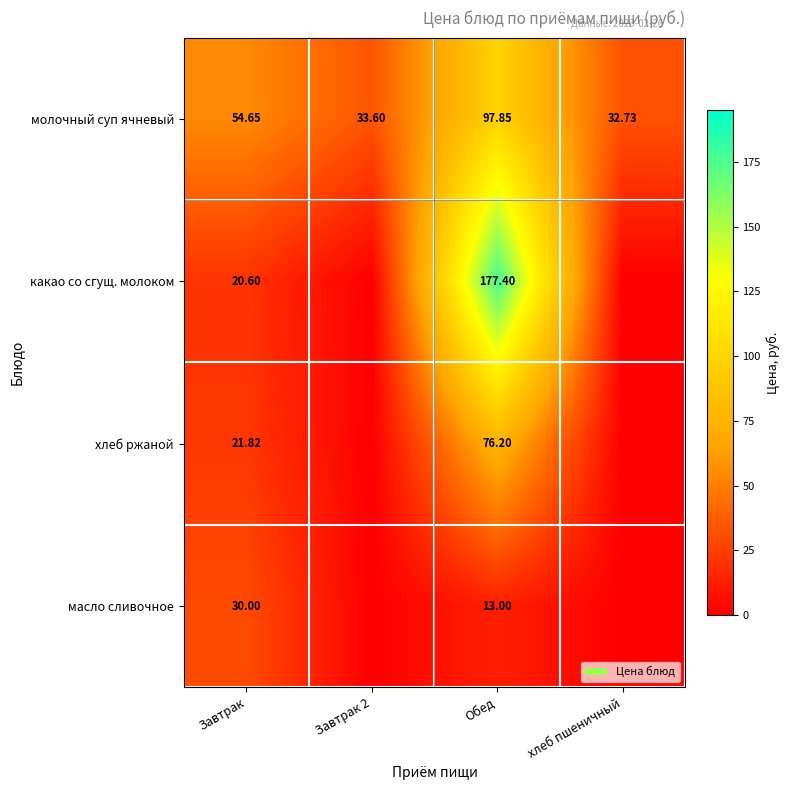

Rank the series at Обед from highest to lowest value.

какао со сгущ. молоком, молочный суп ячневый, хлеб ржаной, масло сливочное